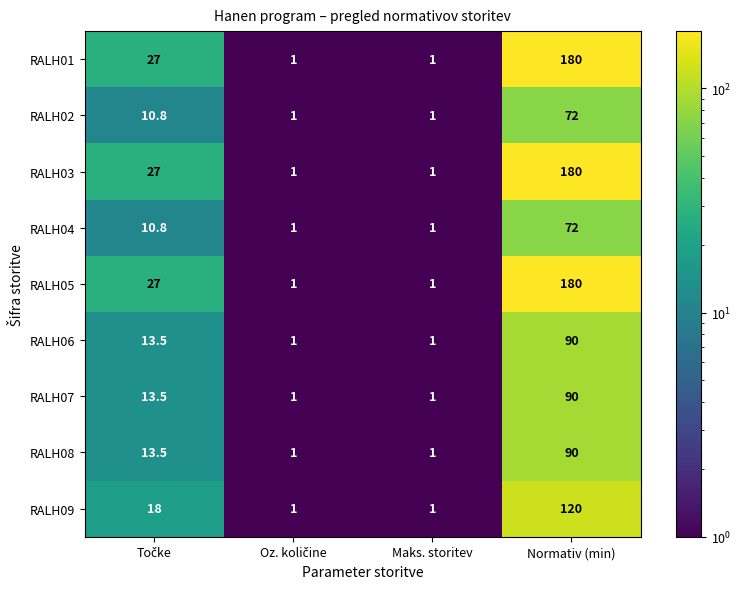

How many series are shown in this chart?

9